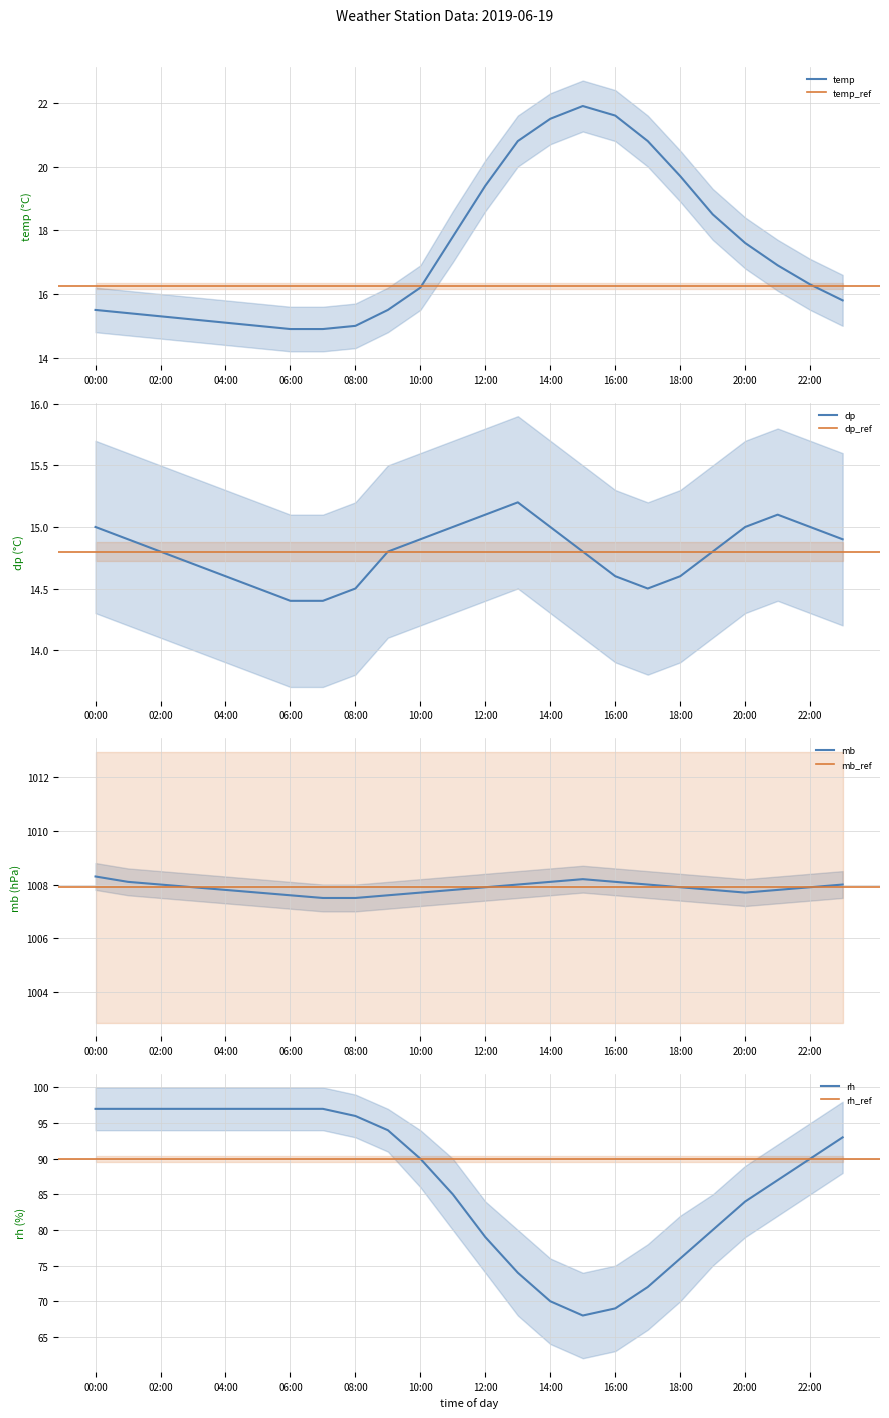

In rh, how many points are lower than both neighbors (excluding endpoints)?

1